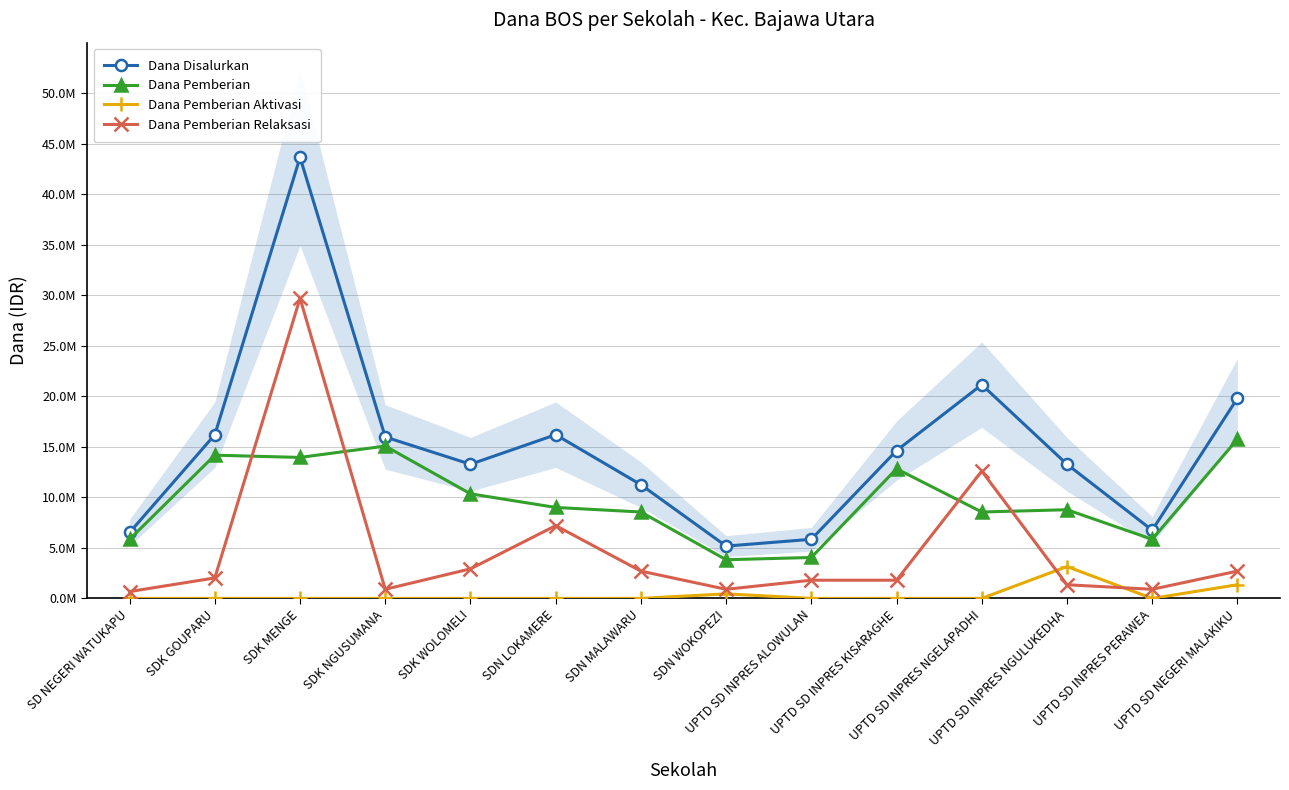

What is the average value of the Dana Pemberian Aktivasi series?

353571